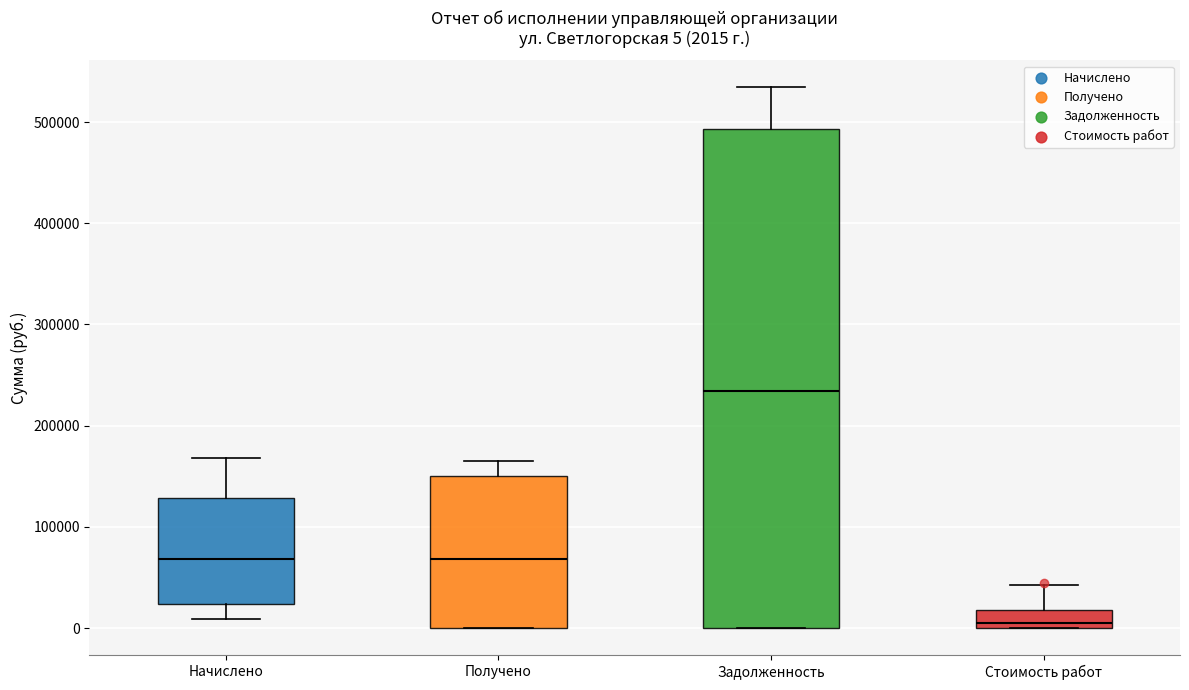

Which box's median line is the lowest?

Стоимость работ